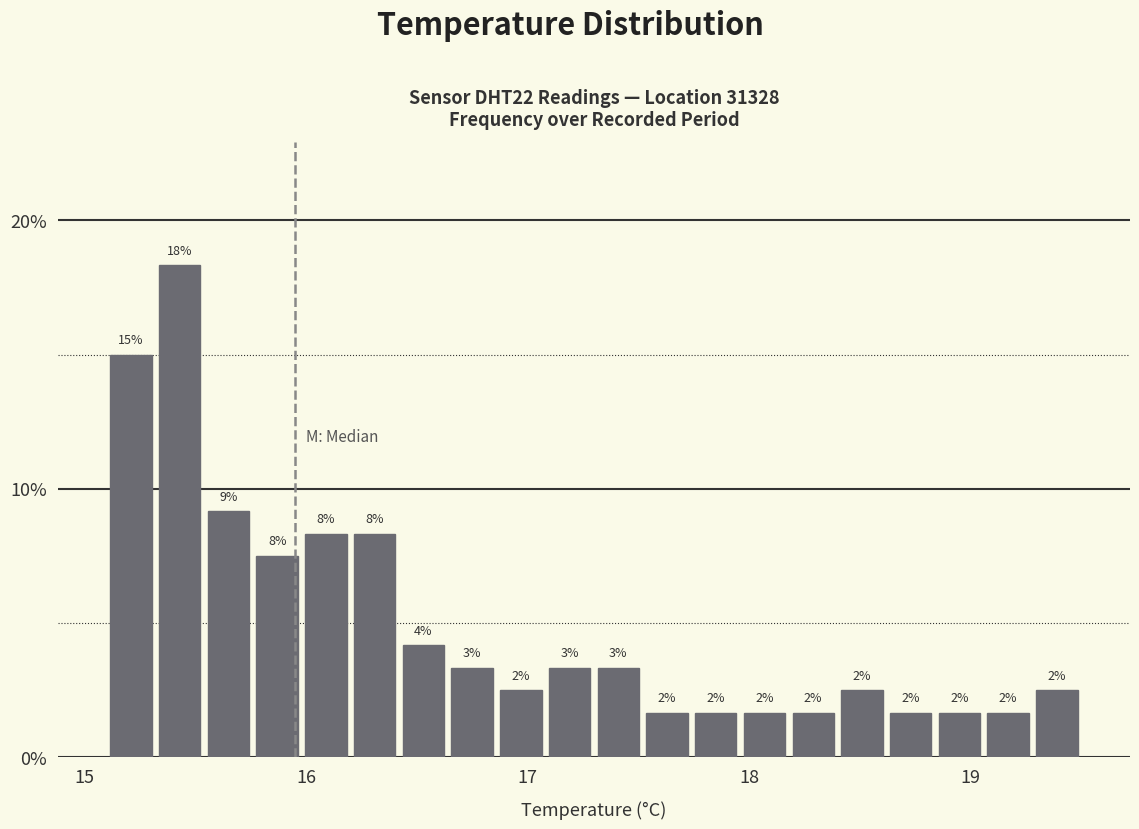

Around what value on the x-axis is the tallest bar? Give the approximate position of its centre, as read against the axis.

15.4